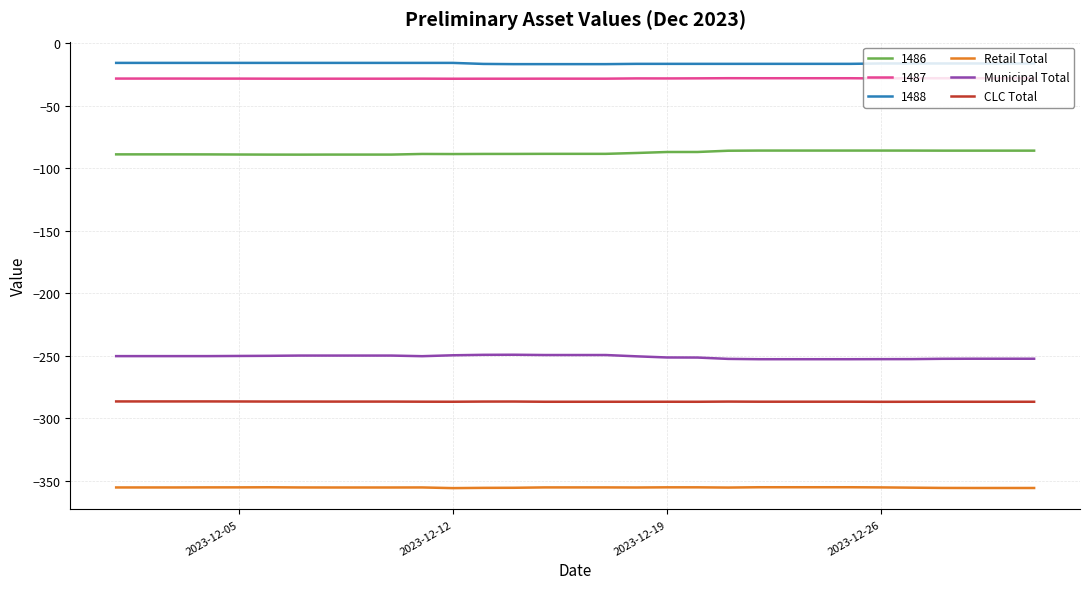

True or false: CLC Total and Municipal Total cross at least once.

False